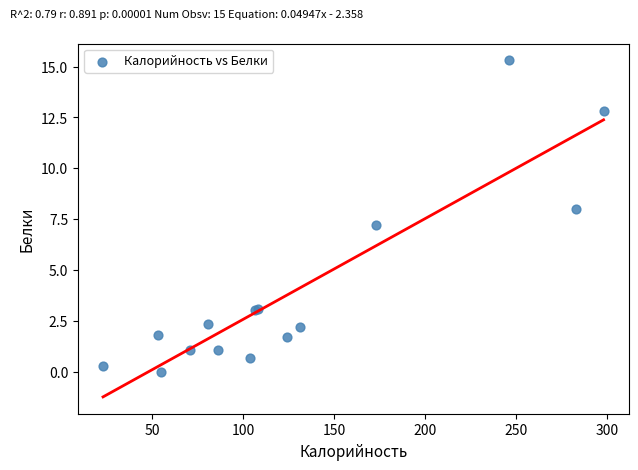

What Y value in the scatter plot is closest to 7?

7.2